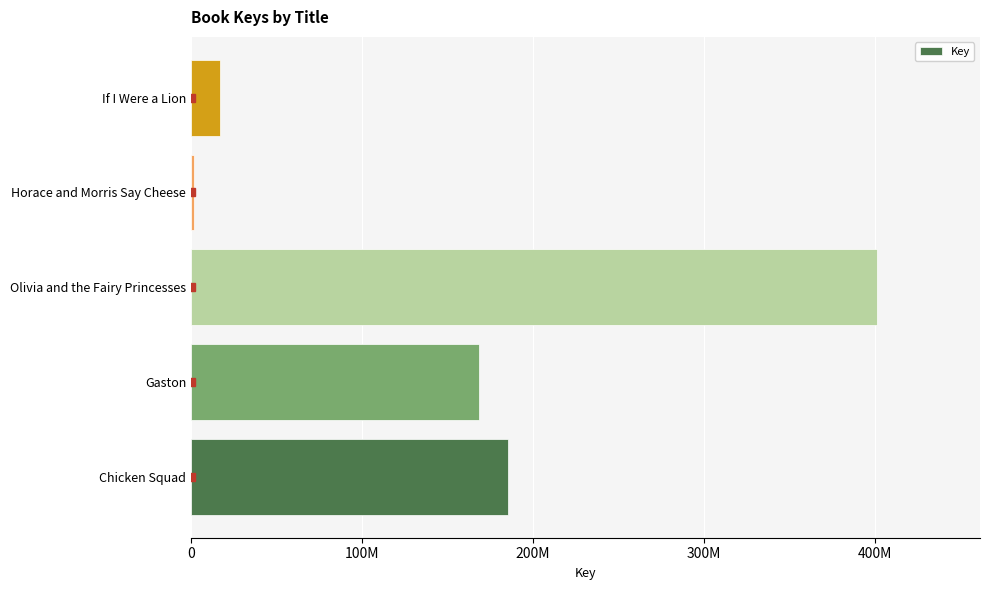

List the labels in order of value, smallest first.

Horace and Morris Say Cheese, If I Were a Lion, Gaston, Chicken Squad, Olivia and the Fairy Princesses